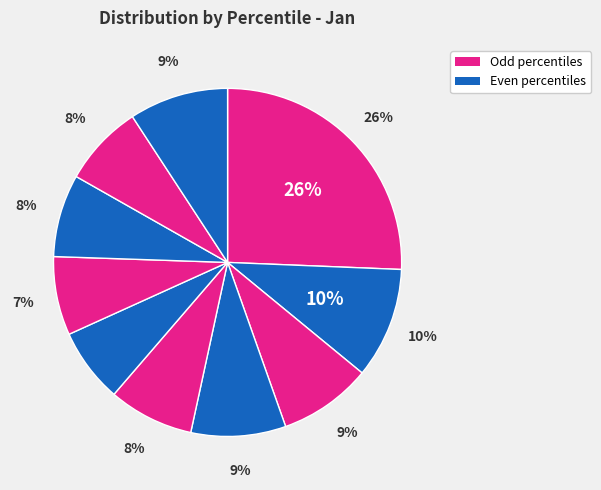

Between pct75 and pct35, which is larger?

pct35